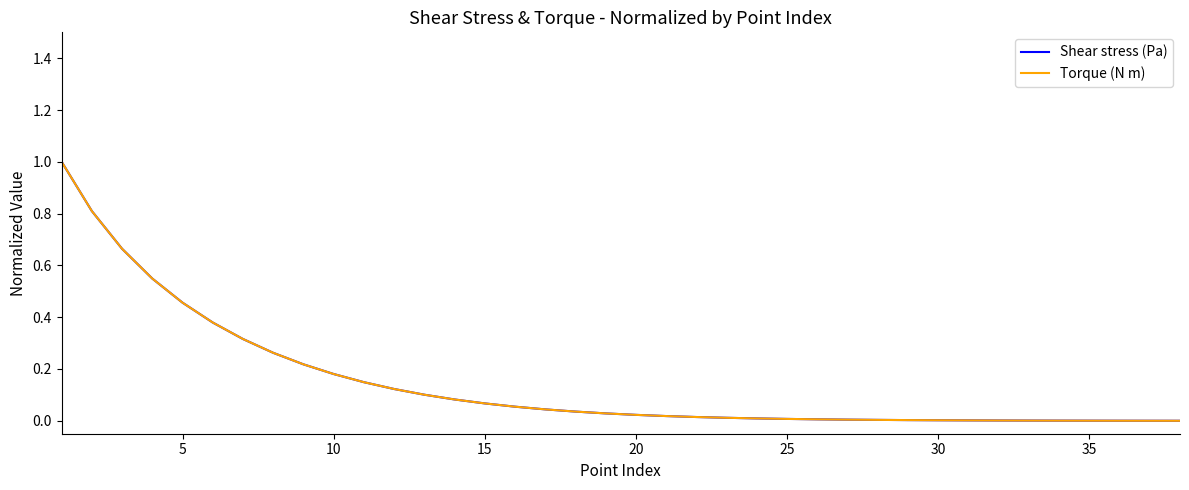

What is the maximum value shown in the chart?

1.0